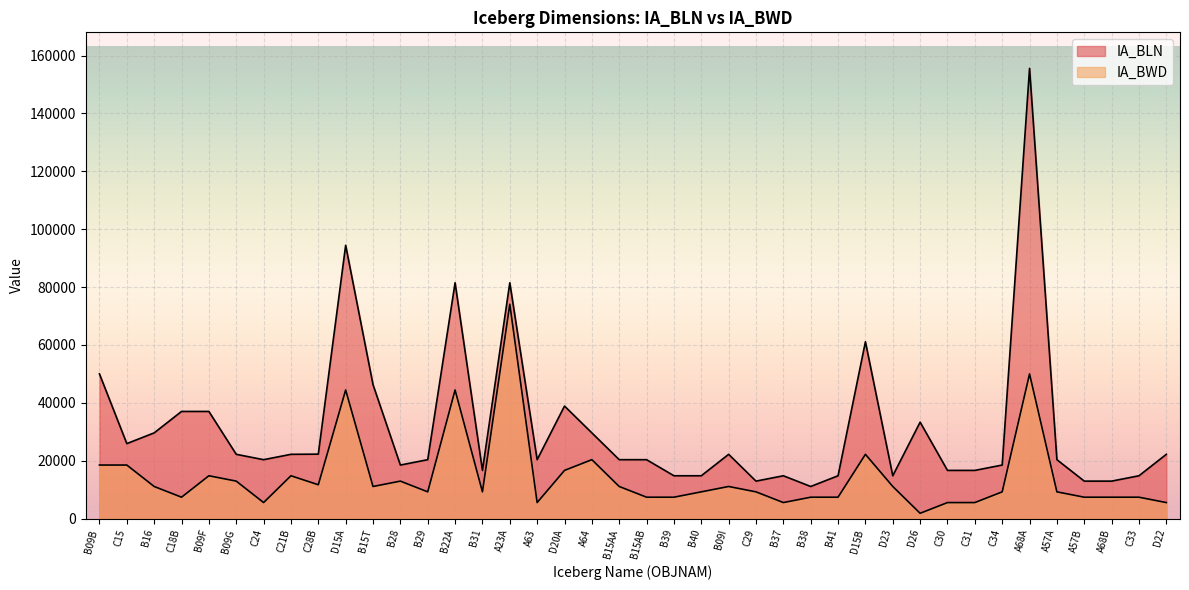

Between B22A and D15A, which is larger?

D15A